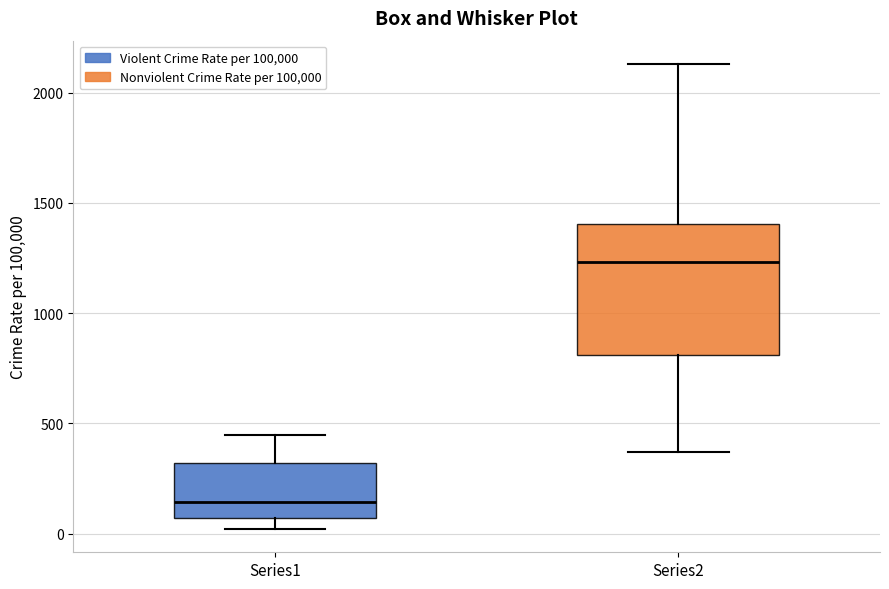

Reading left to right, read every box against the y-axis: the position of its median line, the range the box covers, and the ends of its whiskers. The values are not printed on the chart, so give them approximately, as read against the axis.

Series1: median 150, box 50 to 300, whiskers 0 to 450
Series2: median 1250, box 800 to 1400, whiskers 350 to 2150